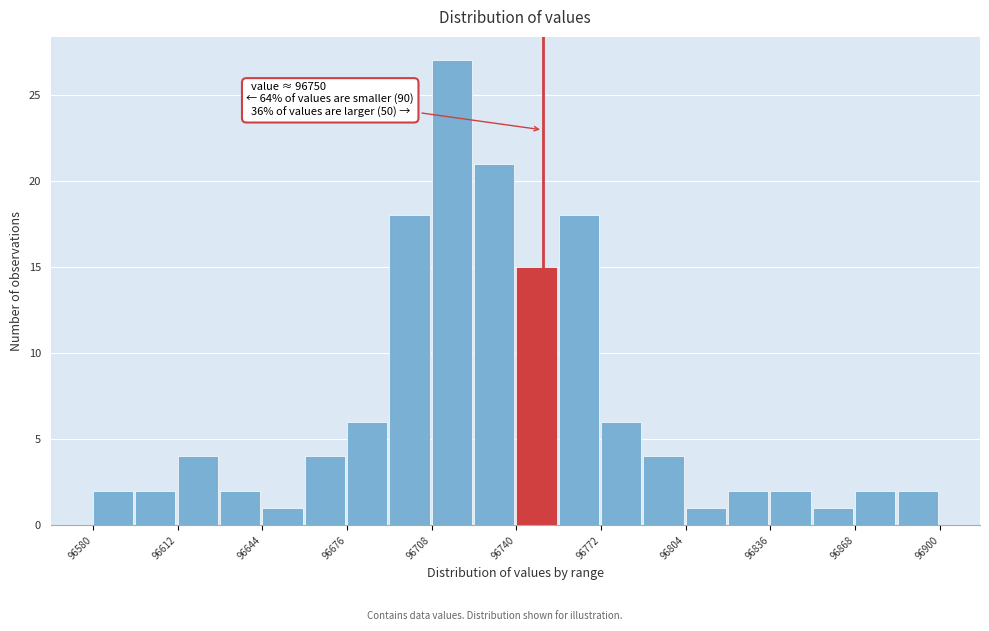

Read against the x-axis, roughly where is the centre of the tallest bar?

96715